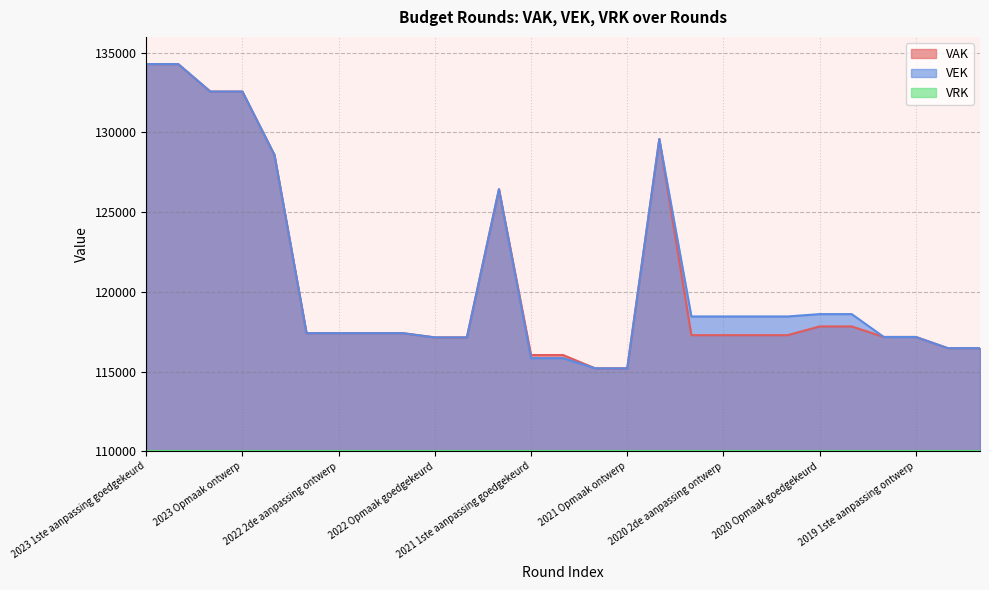

What is the maximum value for VAK?

134292